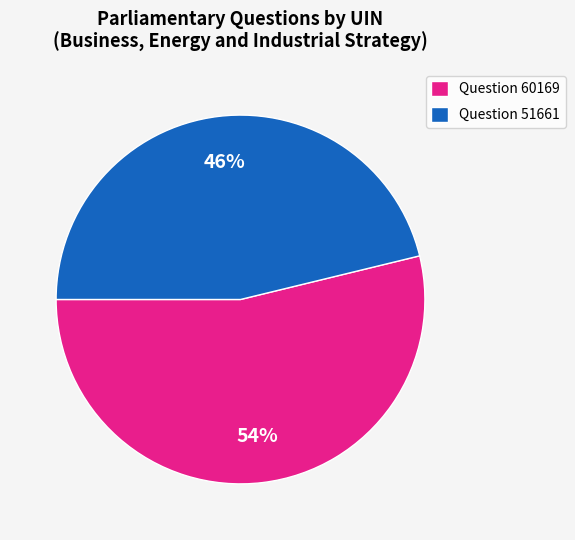

To the nearest percent, what is the difference between the largest and smallest slice percentages?

8%